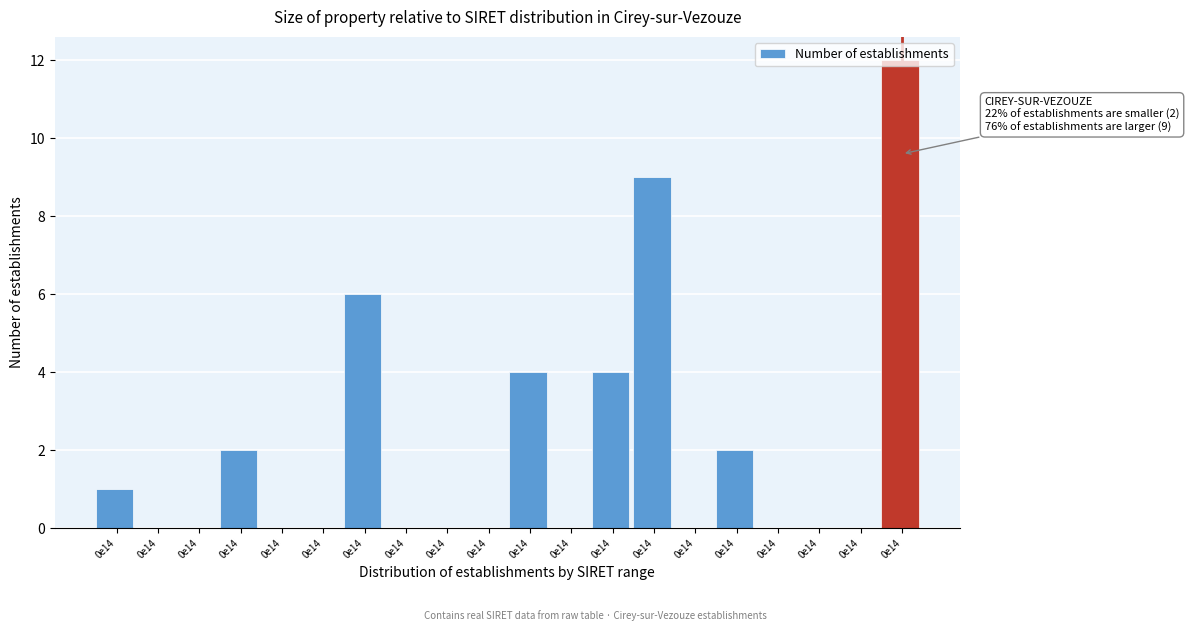

How many data points does each series have?

20